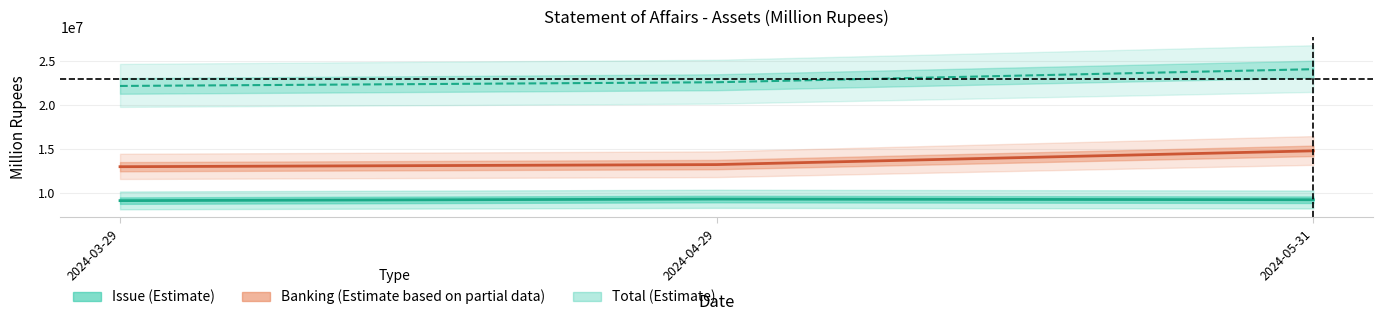

How many values in the Banking series are below 13271918?

1